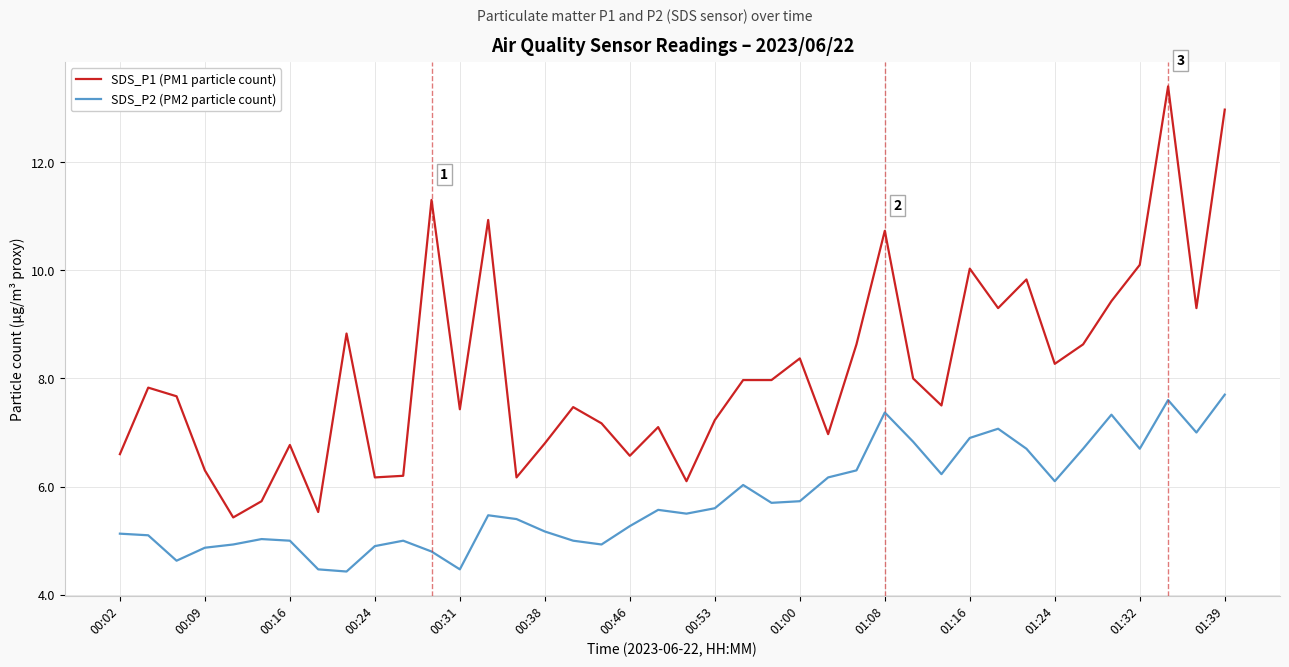

True or false: SDS_P1 (PM1 particle count) and SDS_P2 (PM2 particle count) intersect in this chart.

False